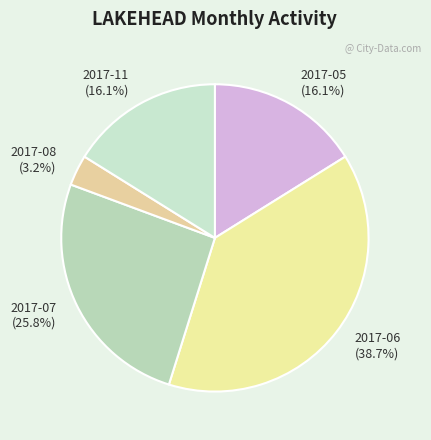

Combined, do 2017-11 and 2017-05 account for over 50%?

No